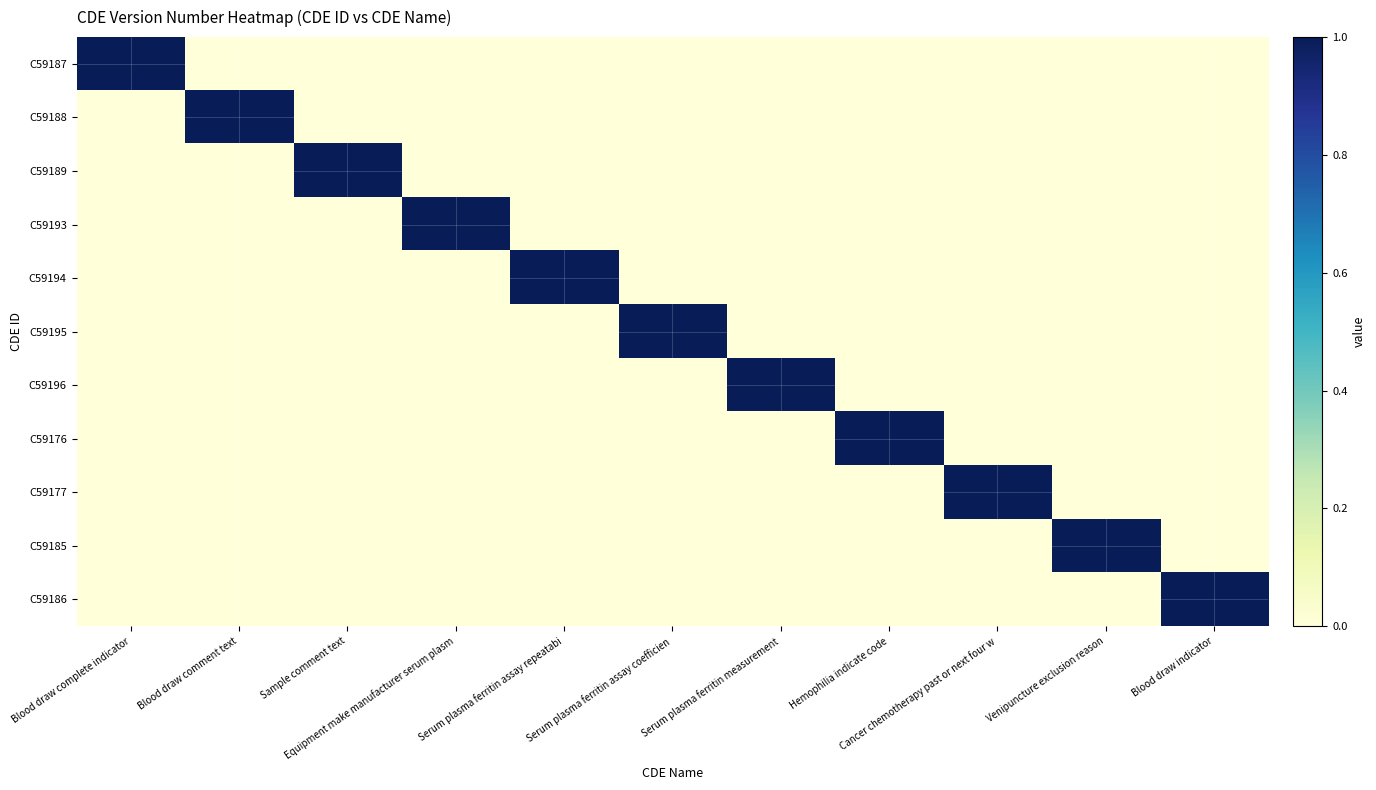

Which series changed the most between Equipment make manufacturer serum plasm and Serum plasma ferritin assay repeatabi?

C59193